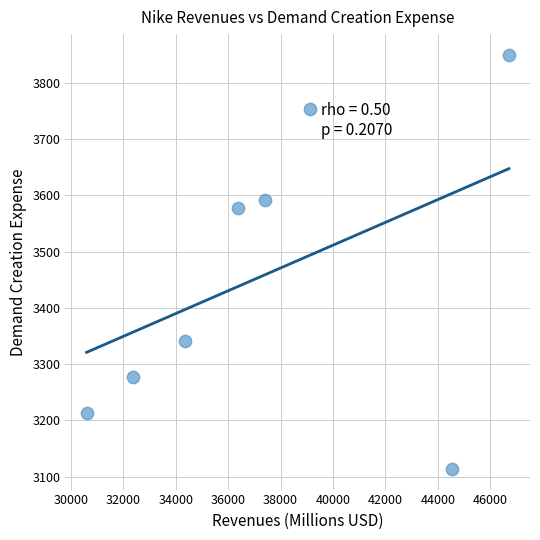

What is the range of Y values (max minus min)?

736